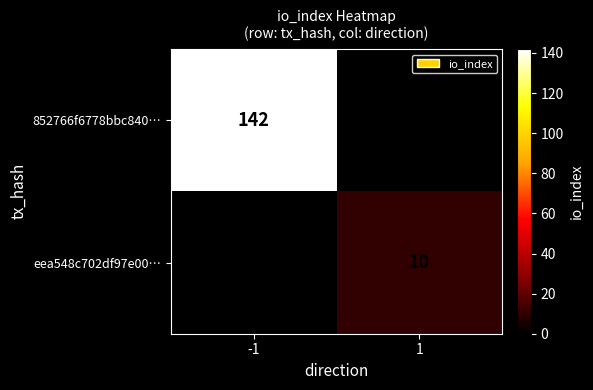

True or false: eea548c702df97e00… has a value of 10 at 1.

True